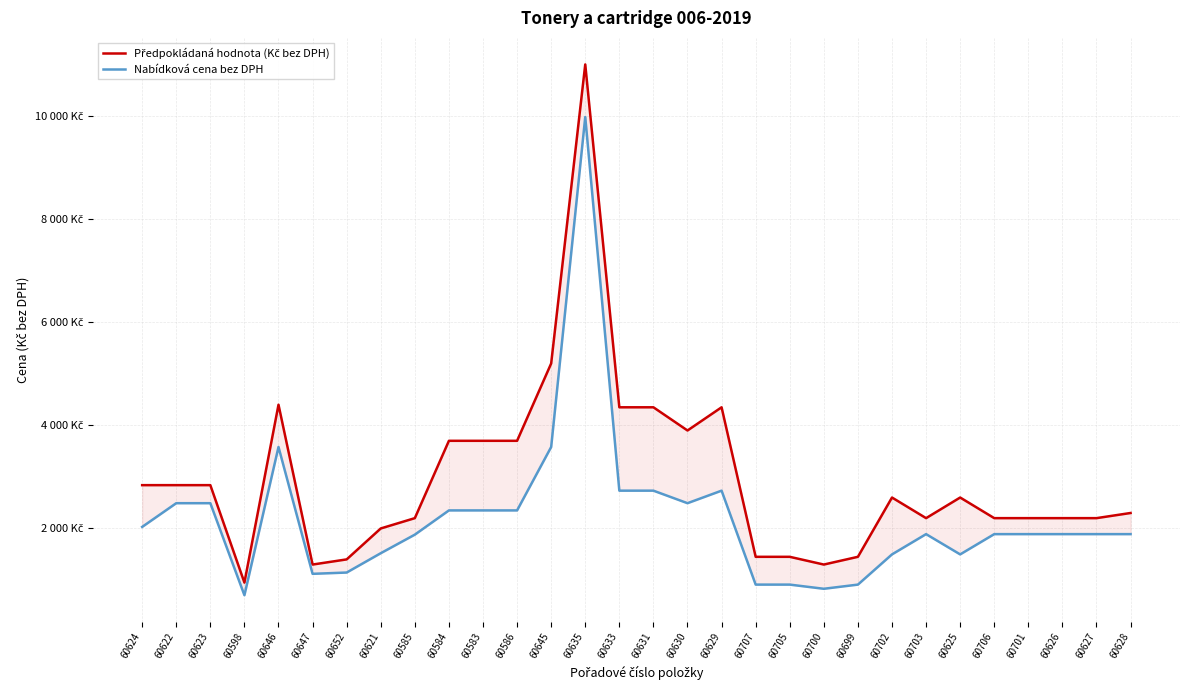

The Nabídková cena bez DPH series shows 3544 at 60584. True or false?

False